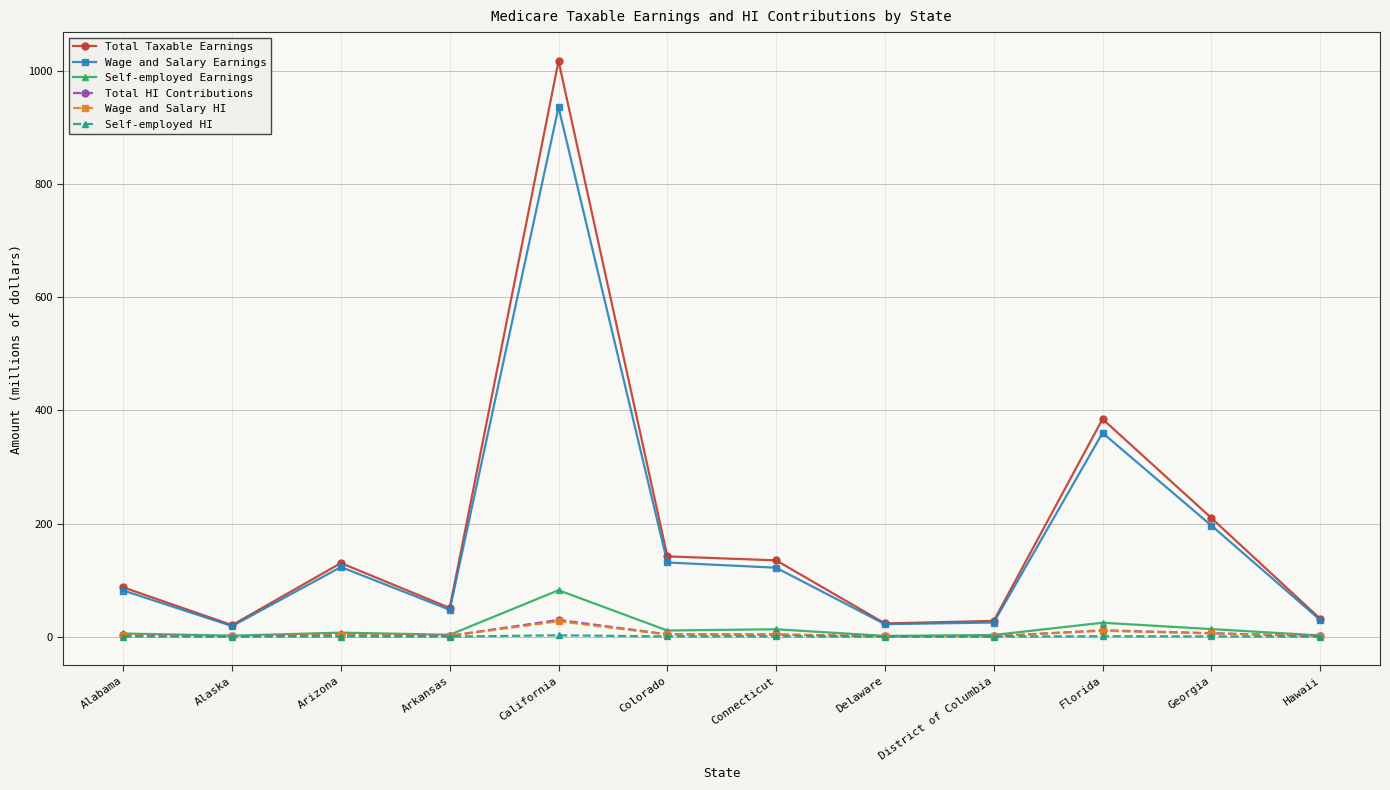

Which series has the widest spread of values?

Total Taxable Earnings